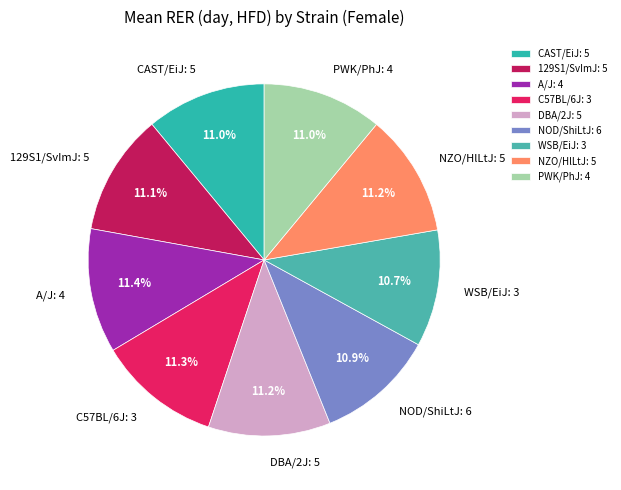

Is it true that NOD/ShiLtJ is 11% of the pie?

True